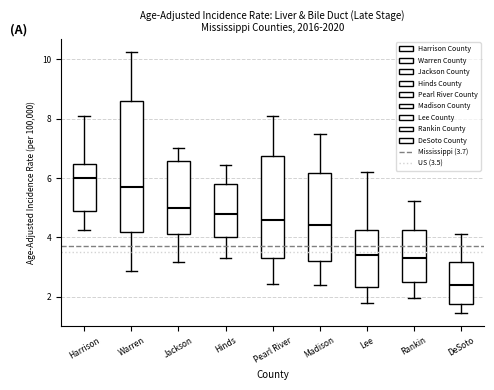

Where does the lower whisker of the box for Pearl River end on the y-axis? The values are not printed on the chart, so give them approximately, as read against the axis.

2.4